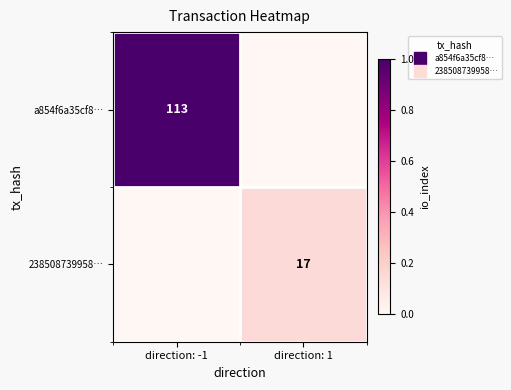

The 238508739958… series shows 0.0 at direction: 1. True or false?

False